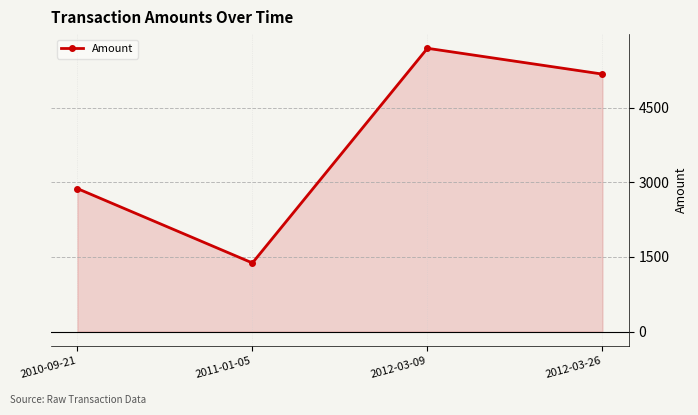

True or false: there are more than 2 points higher than both neighbors.

False